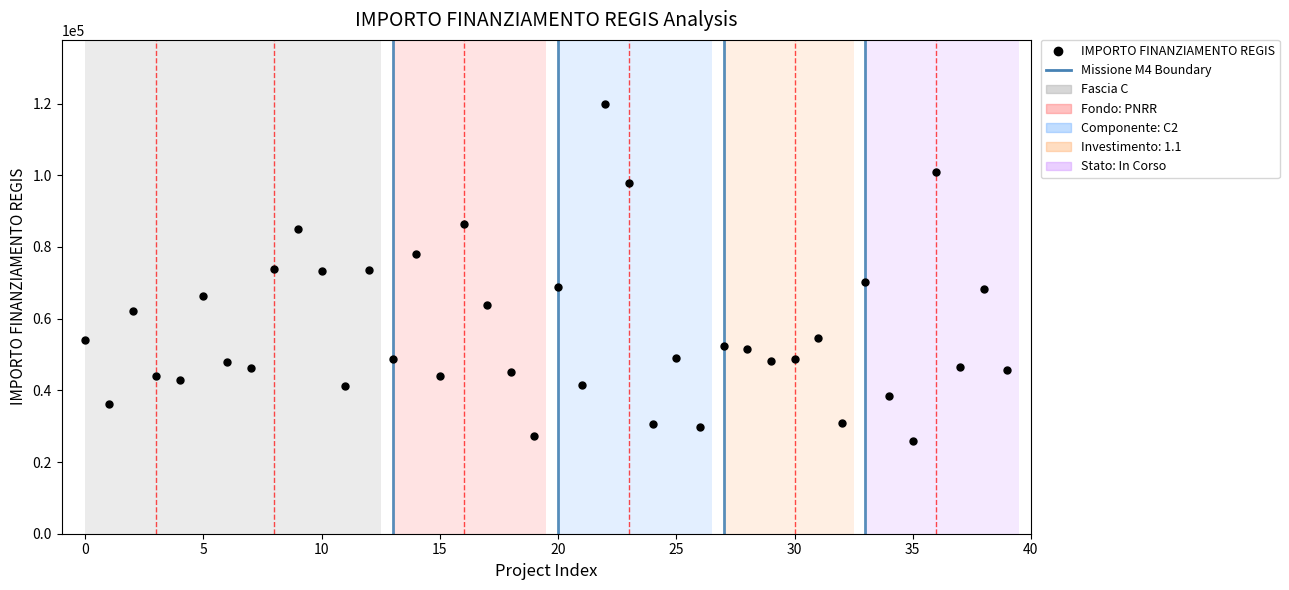

What is the value of the 6th point from the left?

66393.6